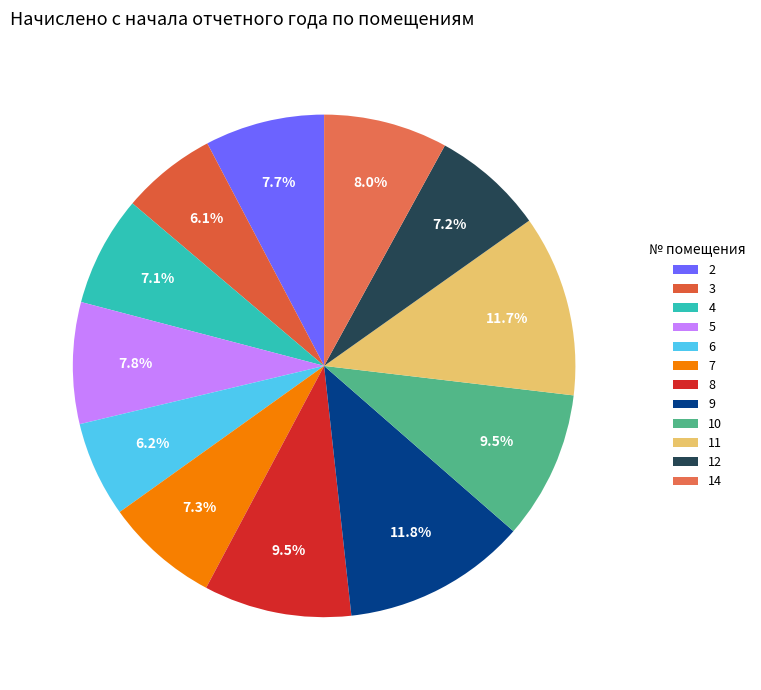

Does 10 account for over 50% of the chart?

No